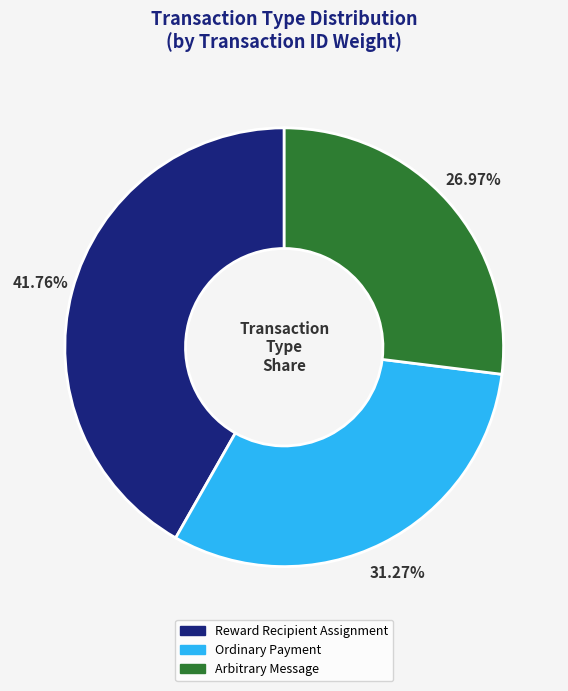

To the nearest percent, what is the combined percentage of Arbitrary Message and Ordinary Payment?

58%